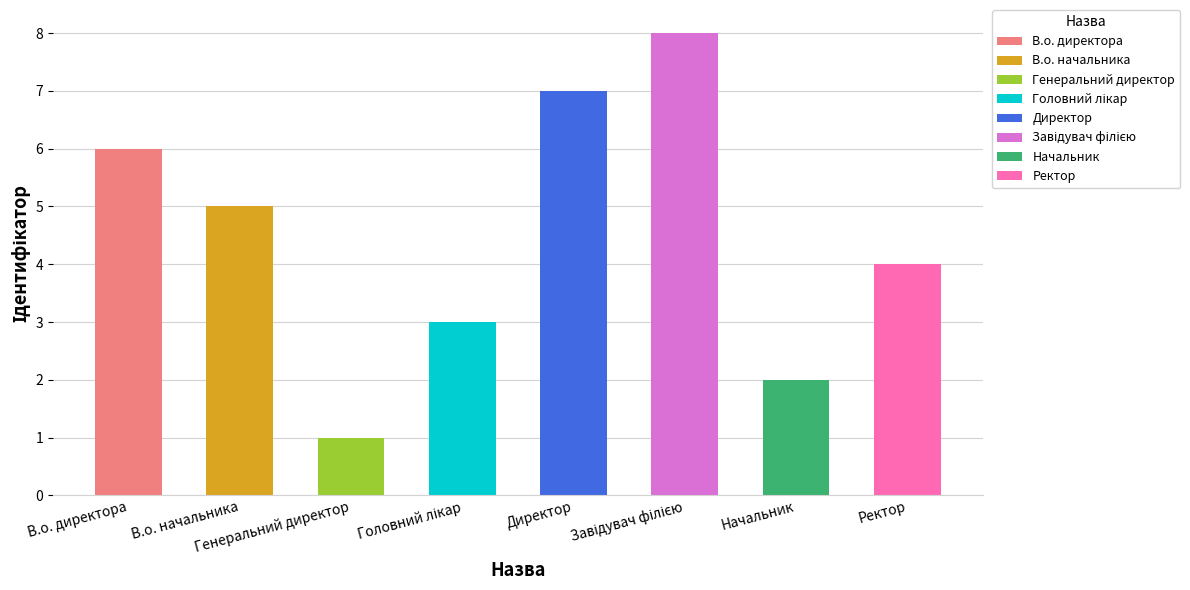

Read the value at Генеральний директор.

1